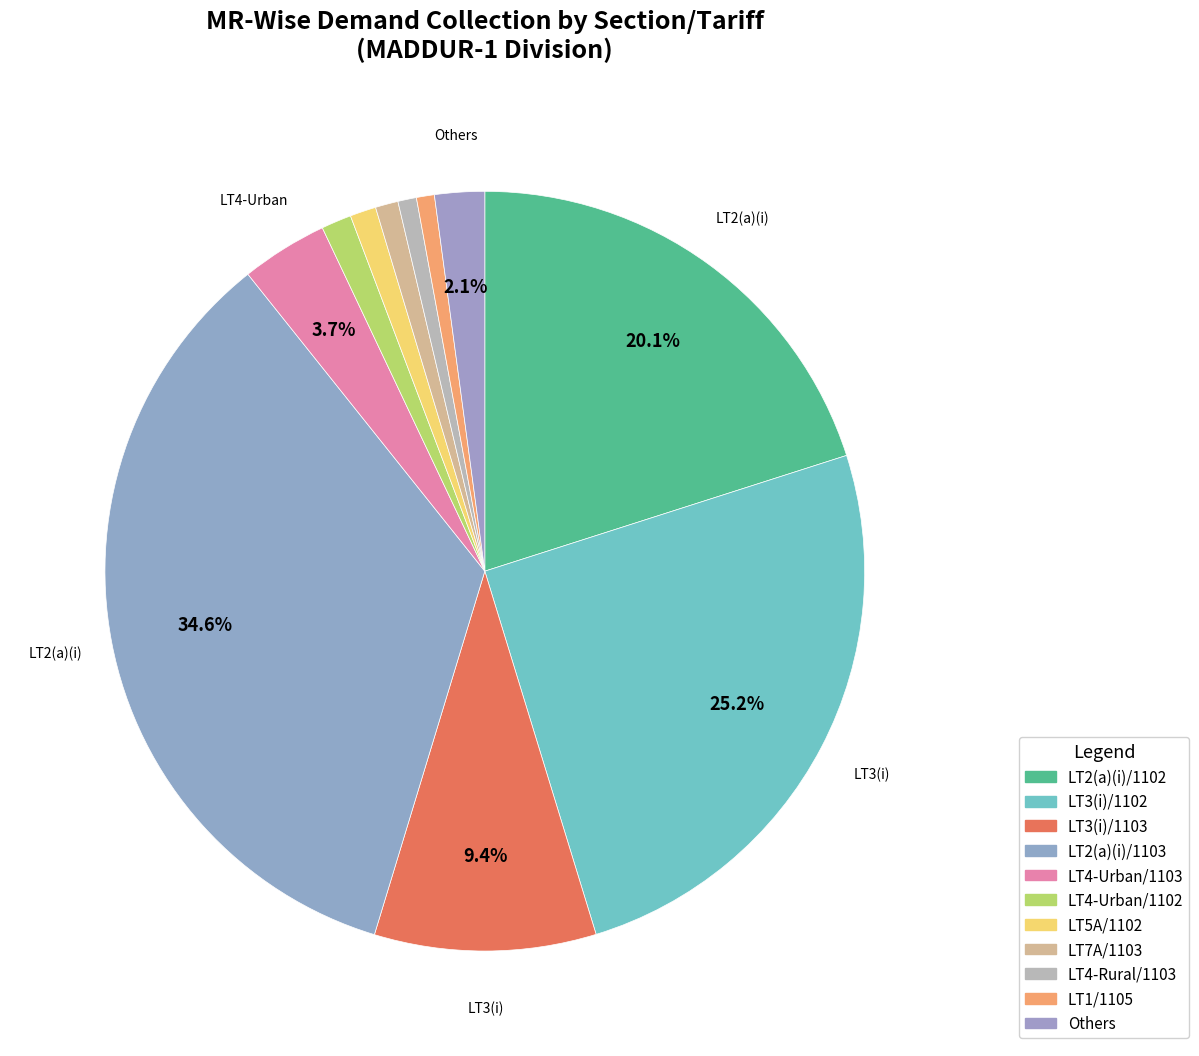

How many segments does this pie chart have?

11